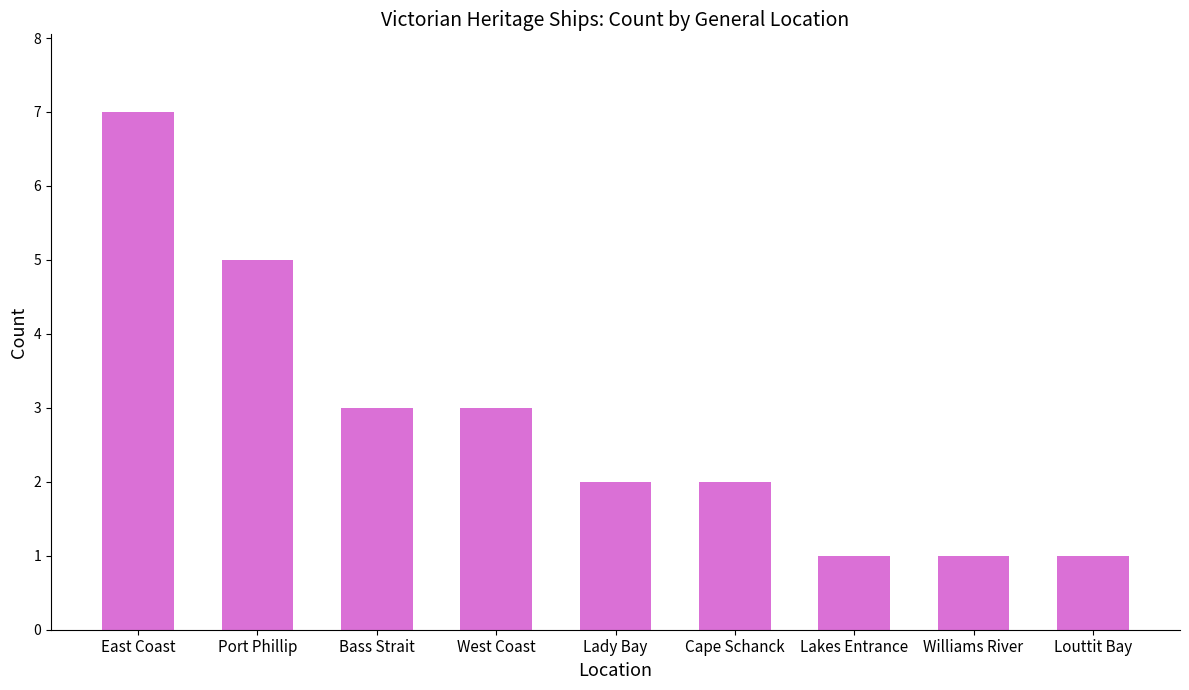

Reading left to right, list all the values displayed in this chart.

East Coast=7	Port Phillip=5	Bass Strait=3	West Coast=3	Lady Bay=2	Cape Schanck=2	Lakes Entrance=1	Williams River=1	Louttit Bay=1